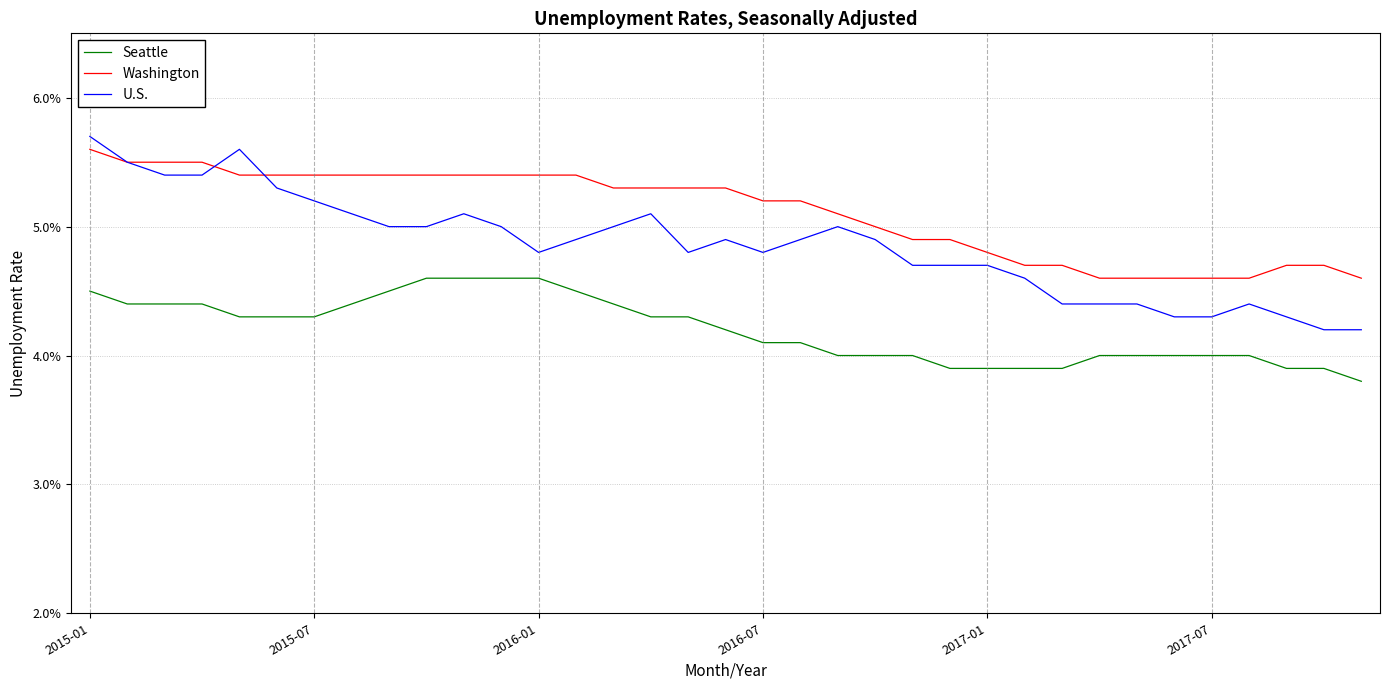

Does the chart display data point markers on the line(s)?

No